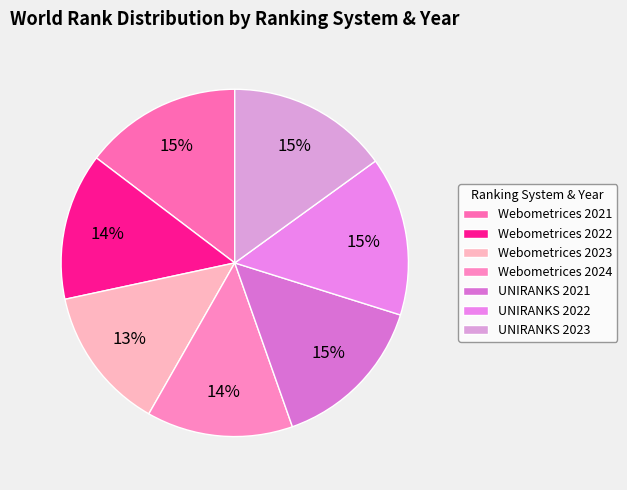

Is there a majority slice in this chart?

No